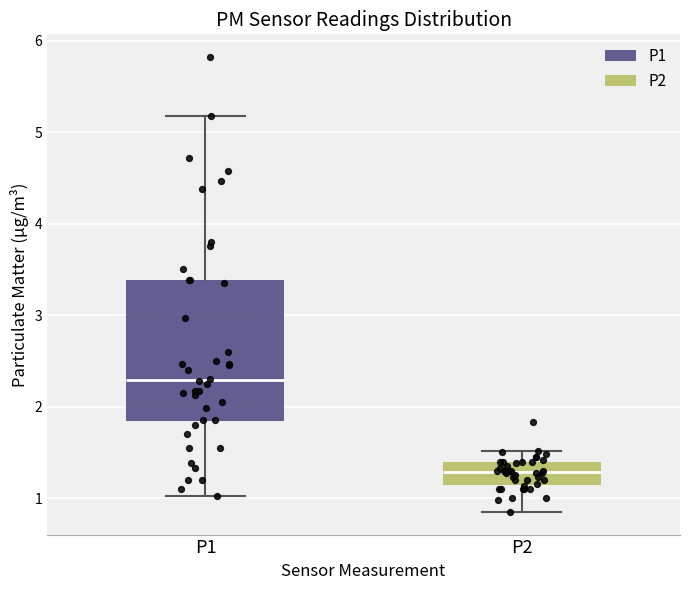

Reading left to right, transcribe this box plot: for each box, give where its median line is, the range the box spans, and where its two whiskers end, as read against the y-axis. The values are not printed on the chart, so give them approximately, as read against the axis.

P1: median 2.3, box 1.8 to 3.4, whiskers 1.0 to 5.2
P2: median 1.3, box 1.1 to 1.4, whiskers 0.9 to 1.5